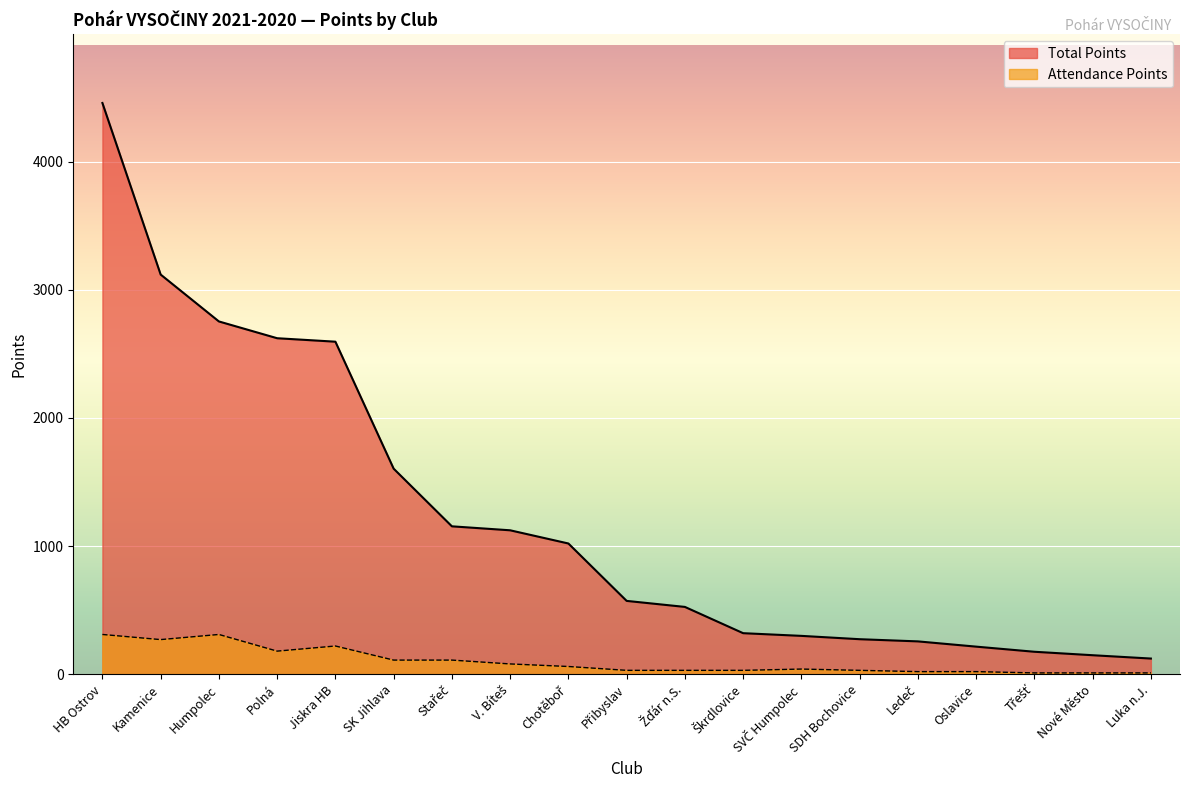

How many interior local valleys does the Attendance Points series have?

2